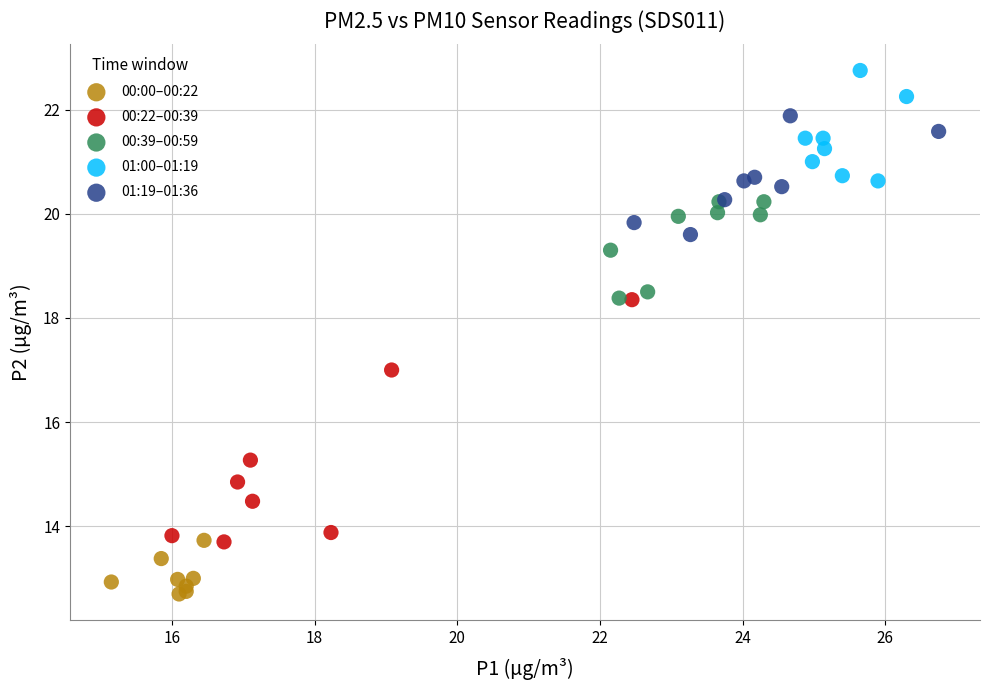

Which series has the widest spread of Y values?

00:22–00:39